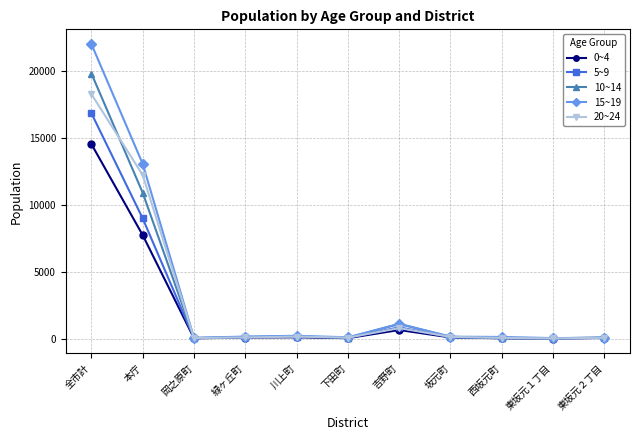

Which series has the widest spread of values?

15~19